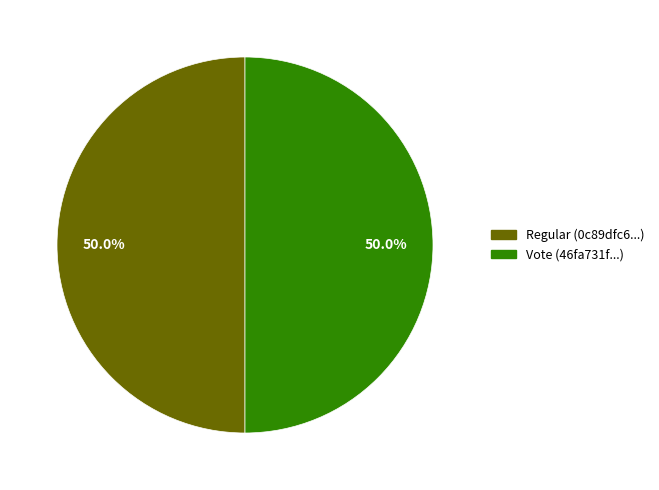

Approximately how many times larger is the value at Regular (0c89dfc6...) compared to Vote (46fa731f...)?

1.0